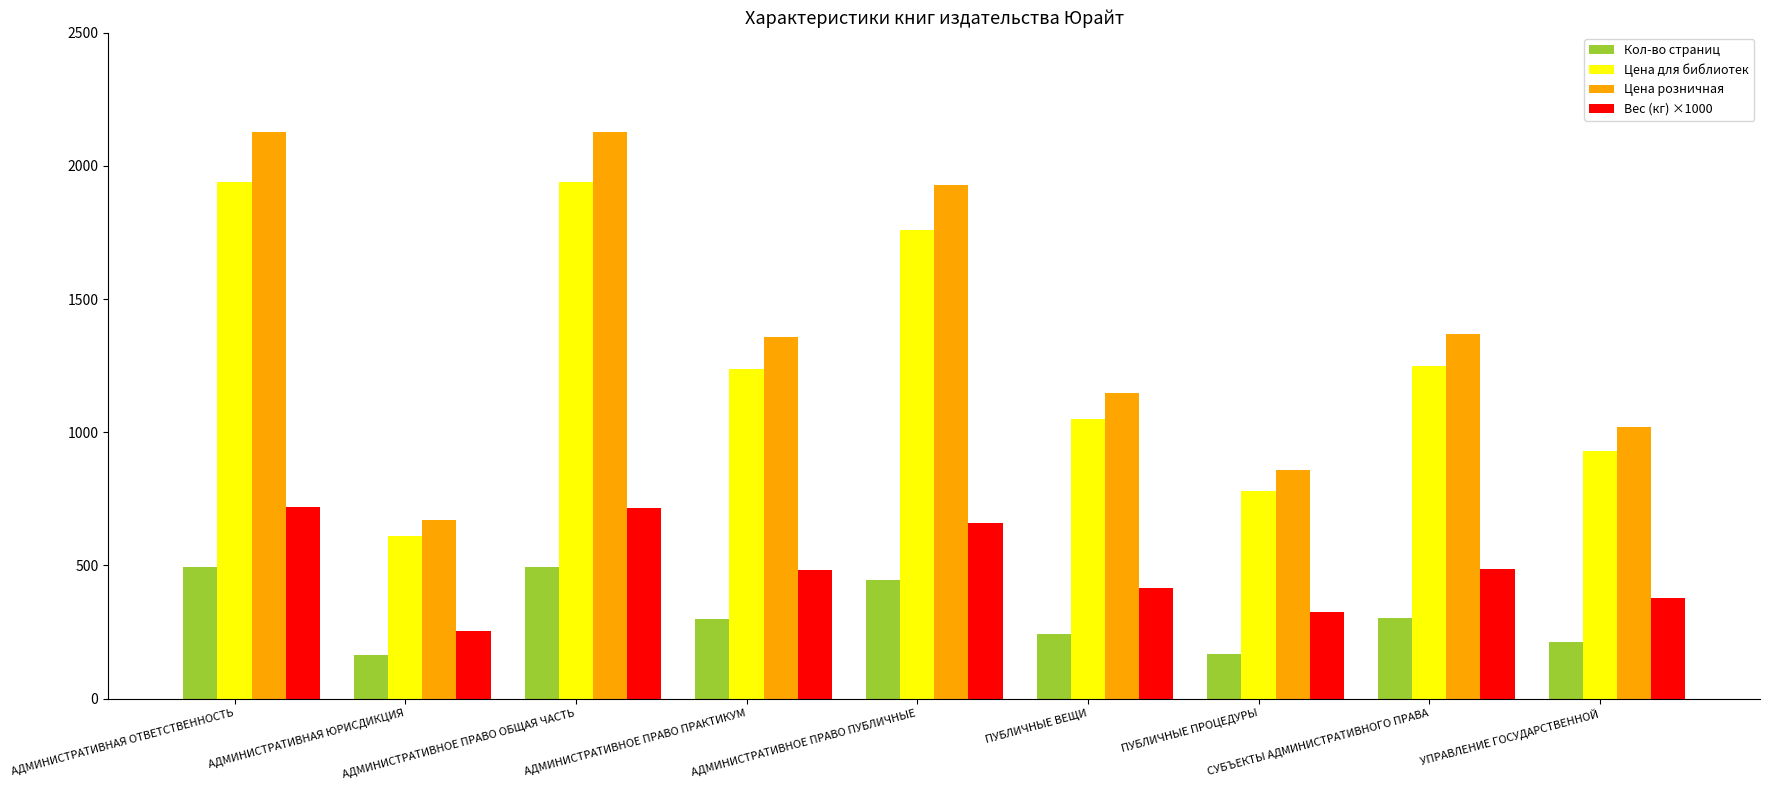

The Цена для библиотек series shows 1939 at АДМИНИСТРАТИВНОЕ ПРАВО ОБЩАЯ ЧАСТЬ. True or false?

True